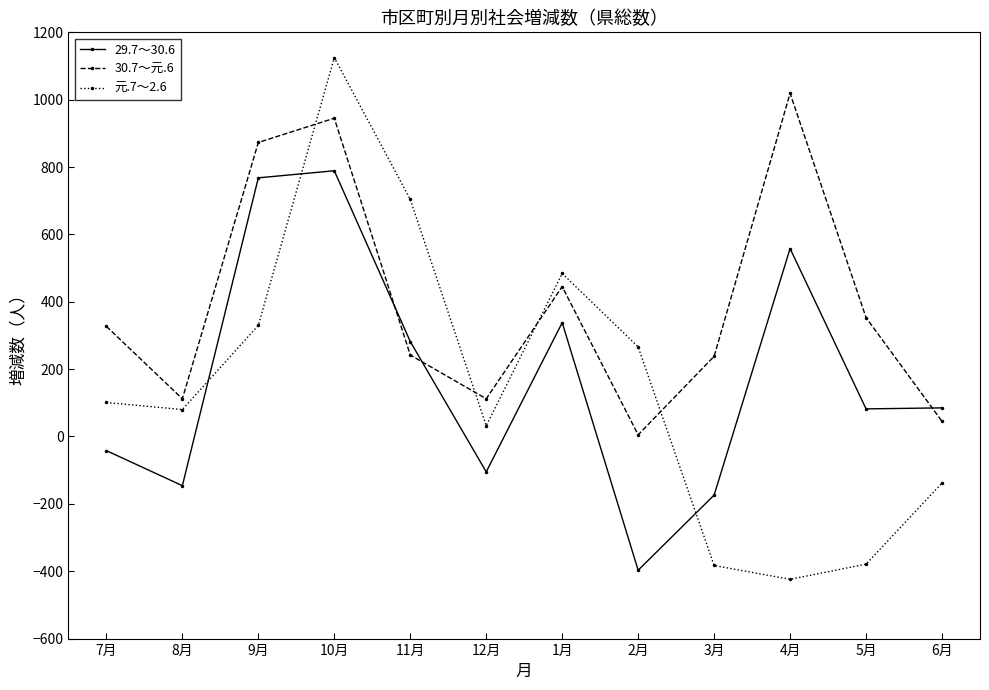

At which label does 29.7～30.6 reach its peak?

10月